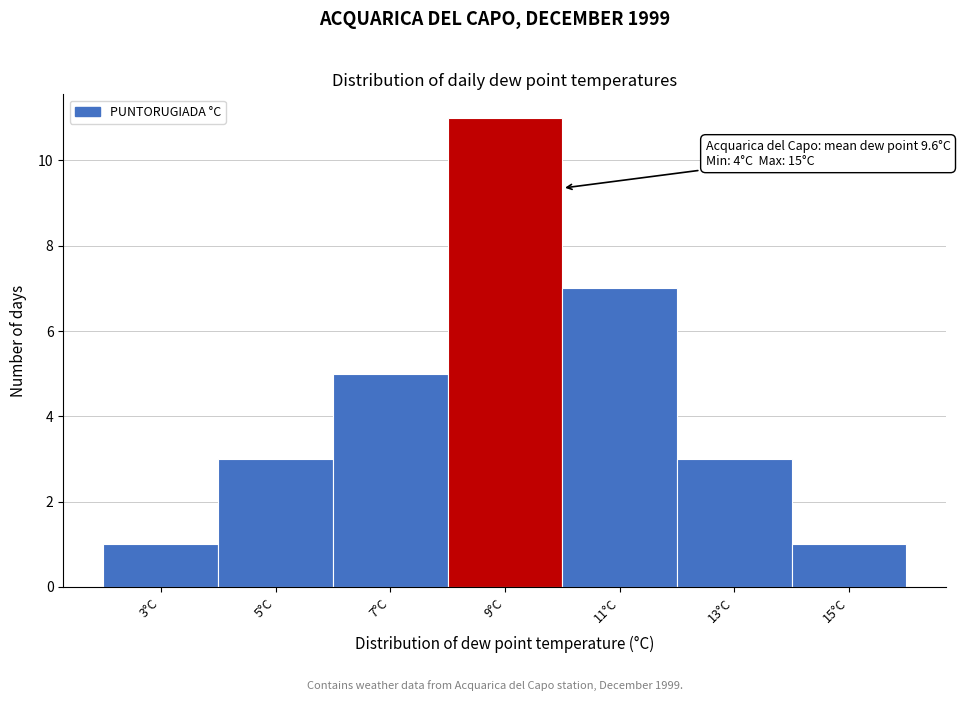

Reading left to right, transcribe all the data shown in this chart.

1	3	5	11	7	3	1